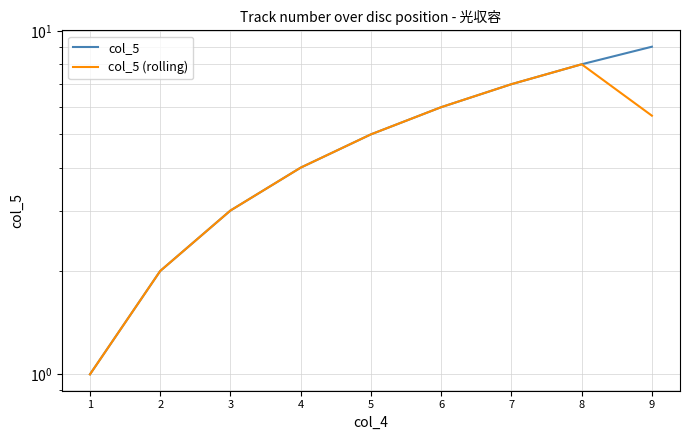

Is it true that col_5 (rolling) equals 8.0 at 6?

False